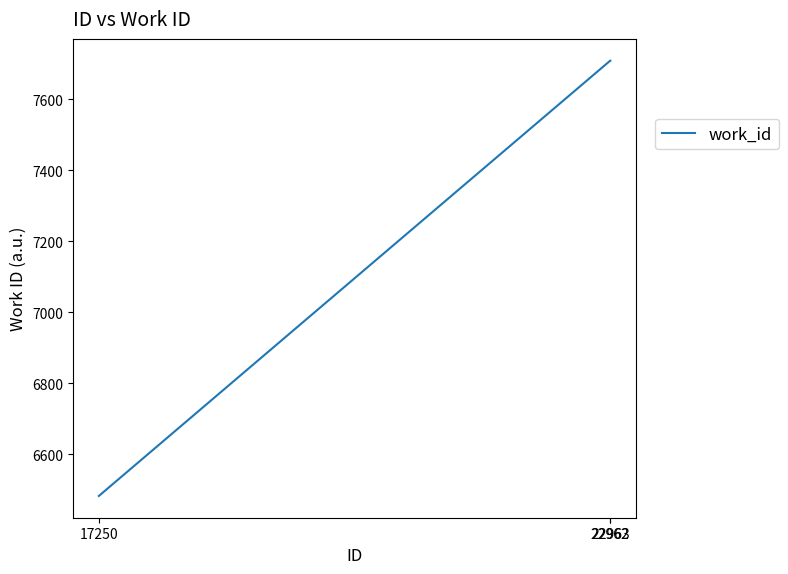

The chart shows a value of 7708 at 22962. True or false?

True